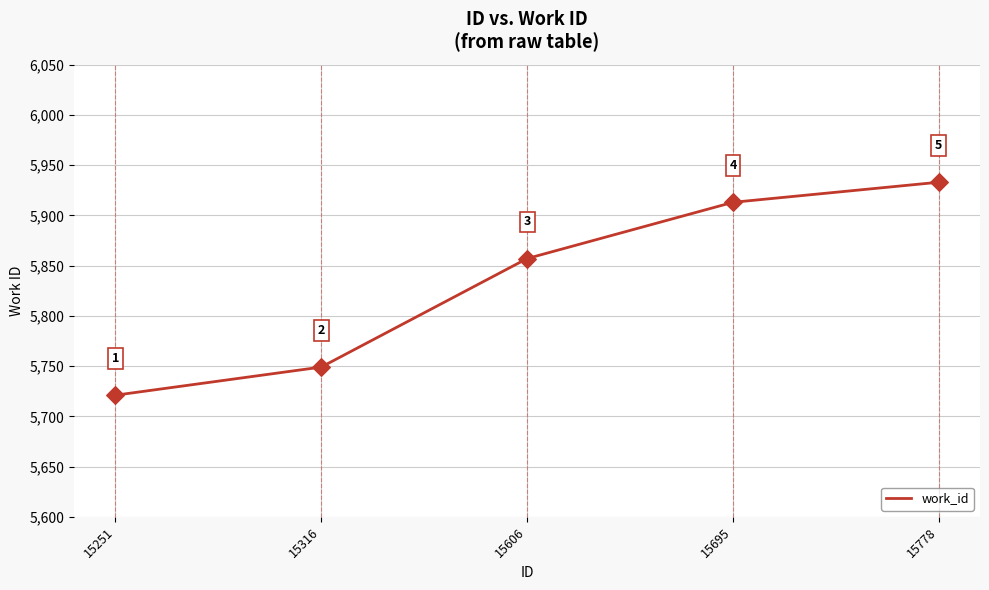

What is the change in value from 15606 to 15695?

+56